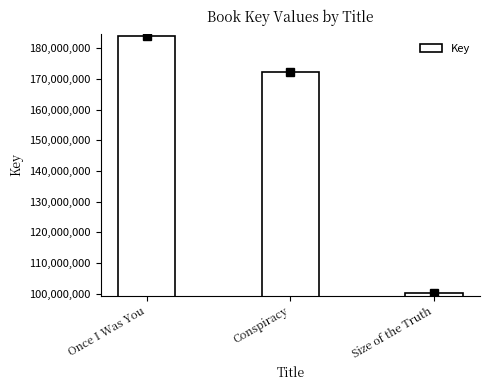

Reading left to right, extract all data points from this chart.

Once I Was You=183890232	Conspiracy=172430483	Size of the Truth=100399969